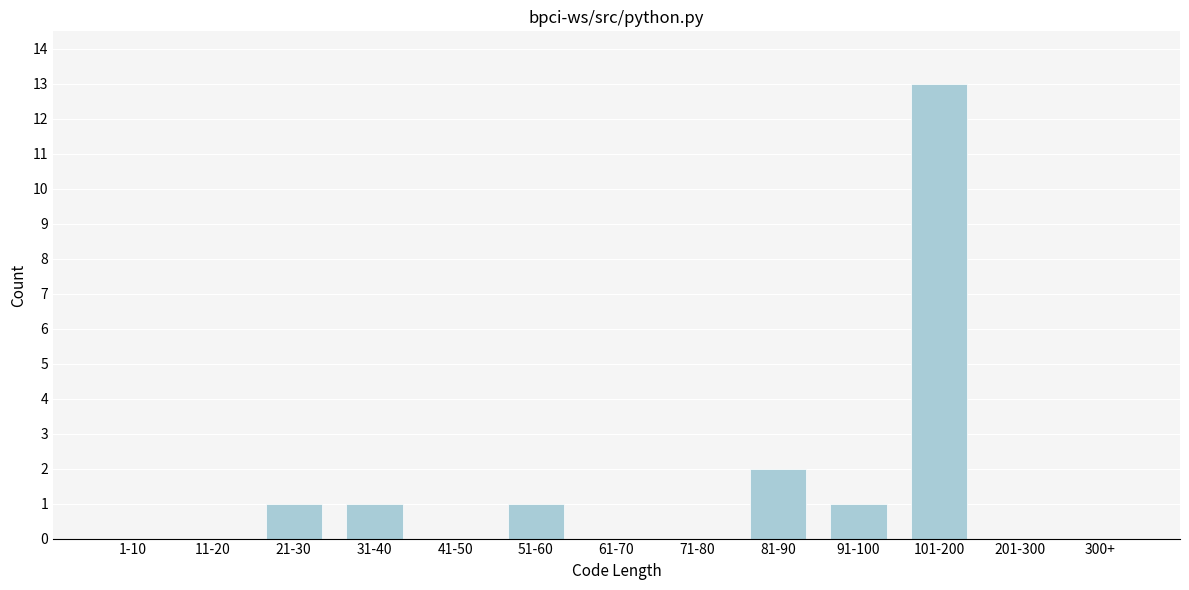

Reading left to right, what are all the values shown in this chart?

1-10=0	11-20=0	21-30=1	31-40=1	41-50=0	51-60=1	61-70=0	71-80=0	81-90=2	91-100=1	101-200=13	201-300=0	300+=0